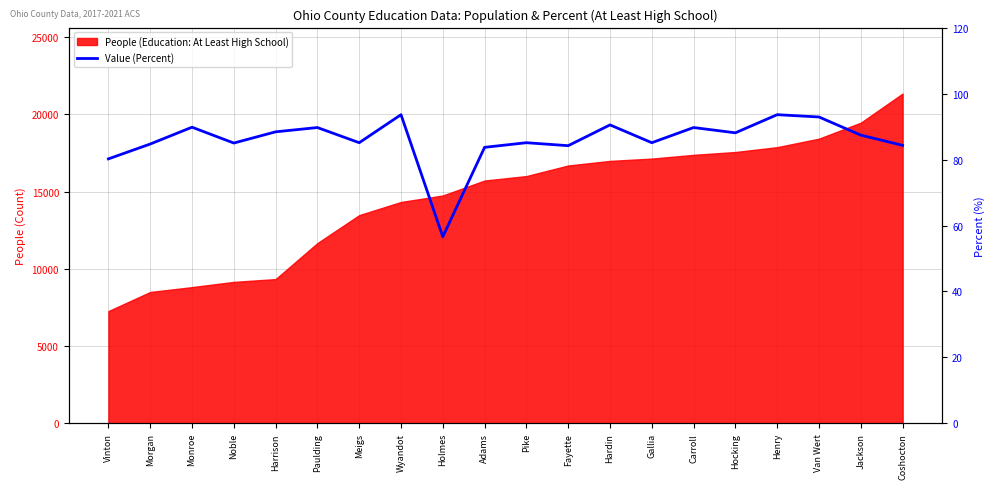

At which category does the chart reach its minimum across all series?

Holmes